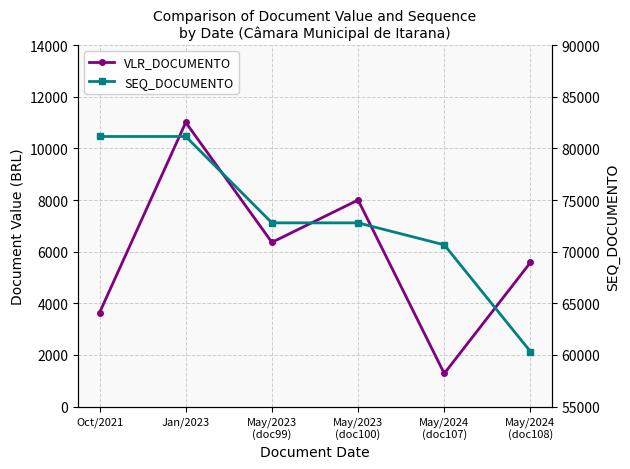

What is the difference between the highest and lowest values at Oct/2021?

77515